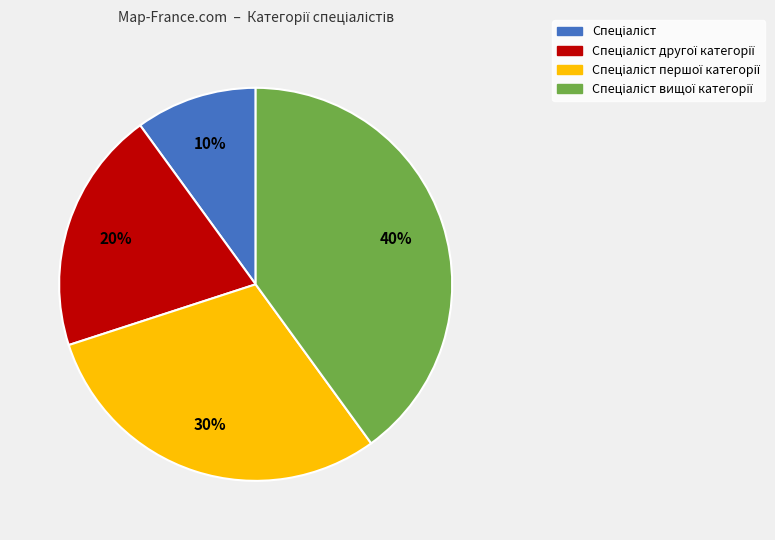

To the nearest percent, what is the difference between the largest and smallest slice percentages?

30%